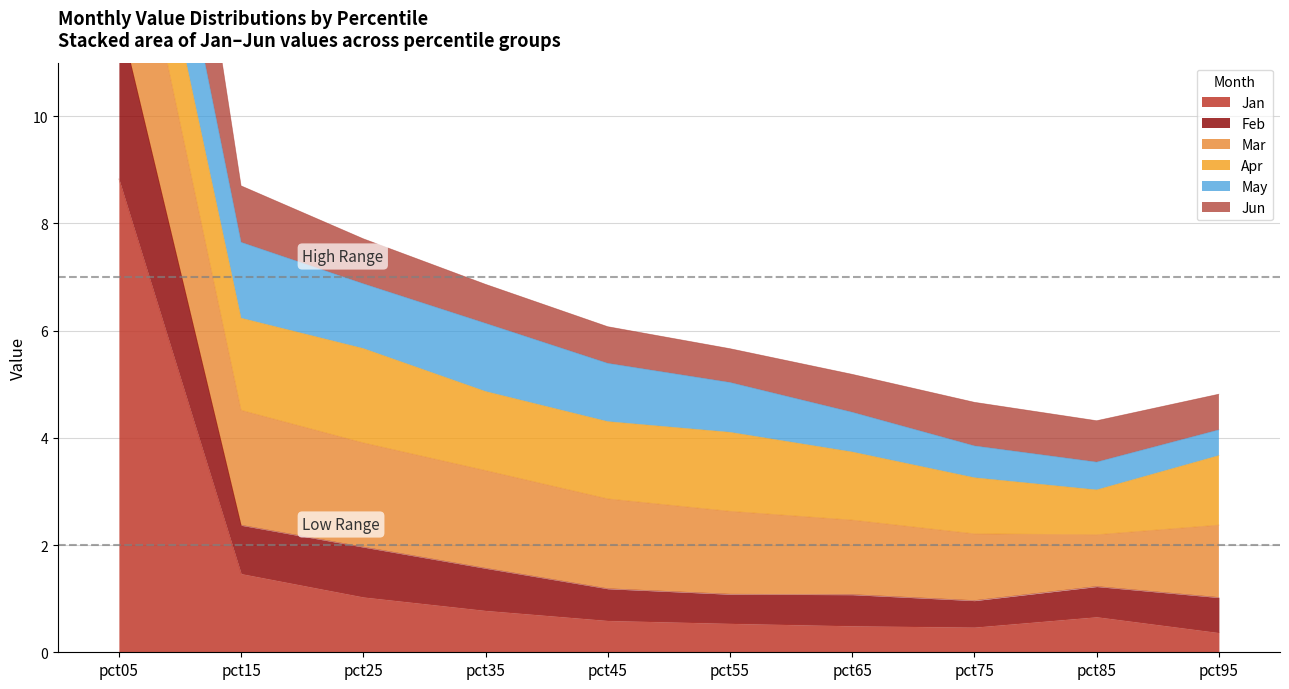

The value of Jan at pct35 is 0.8. True or false?

True